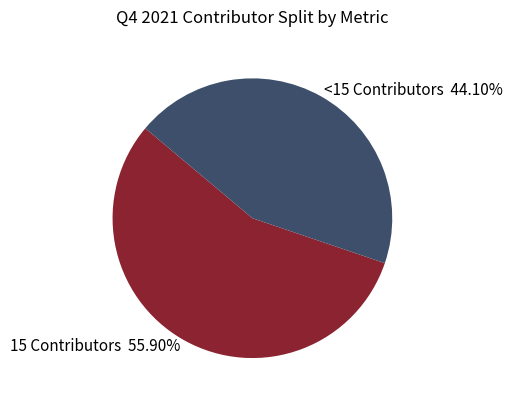

What is the smallest slice in the pie chart?

<15 Contributors 44.10%